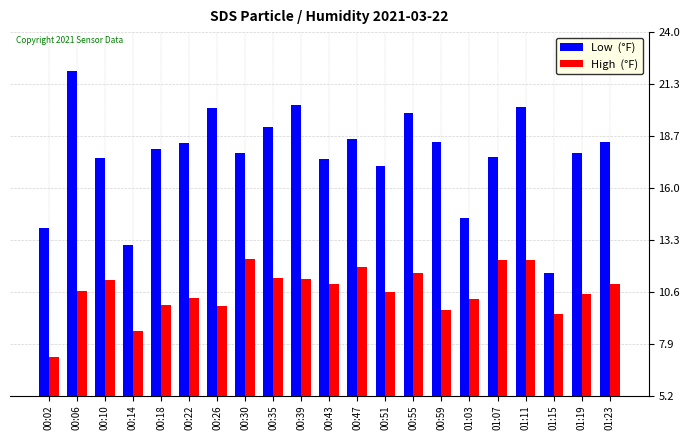

What is the greatest value displayed?

22.0